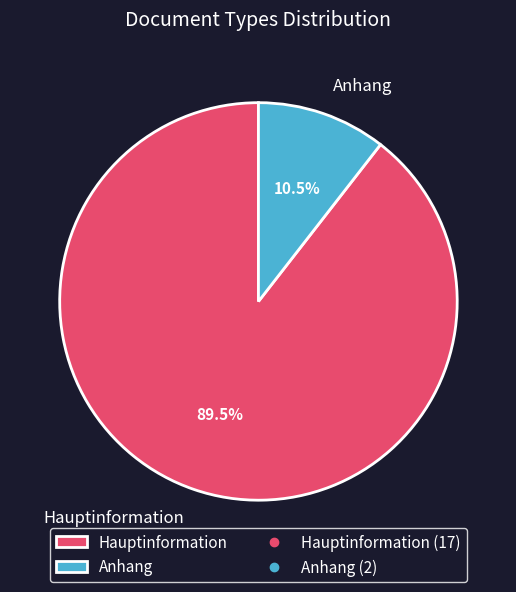

How many slices are in this pie chart?

2